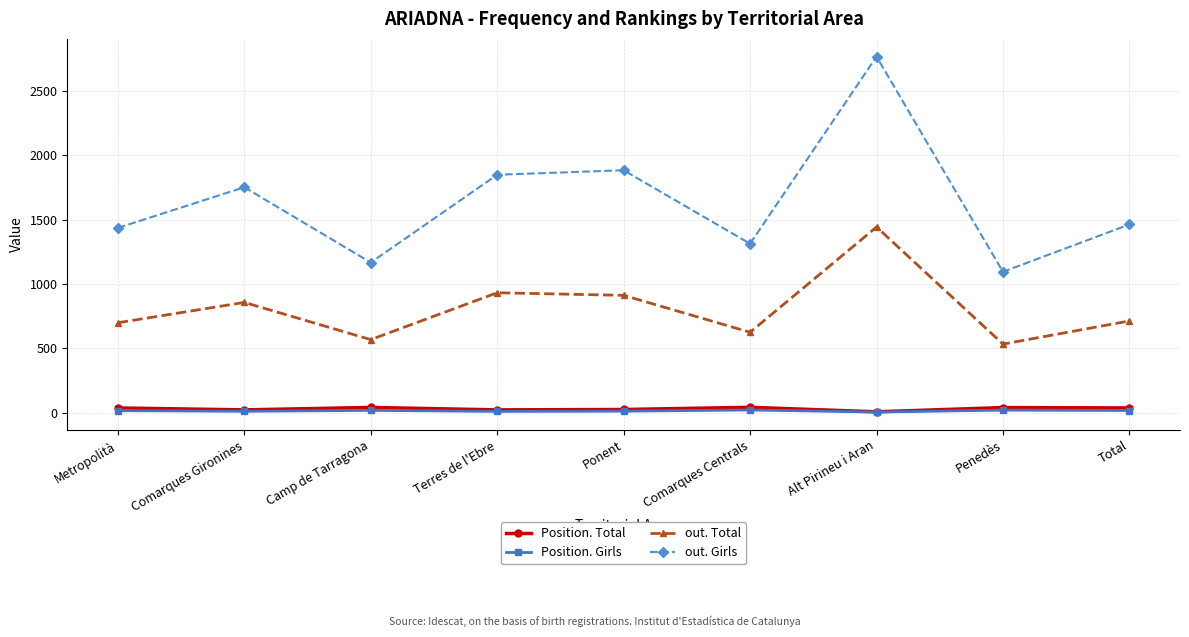

What is the average value of the Position. Total series?

30